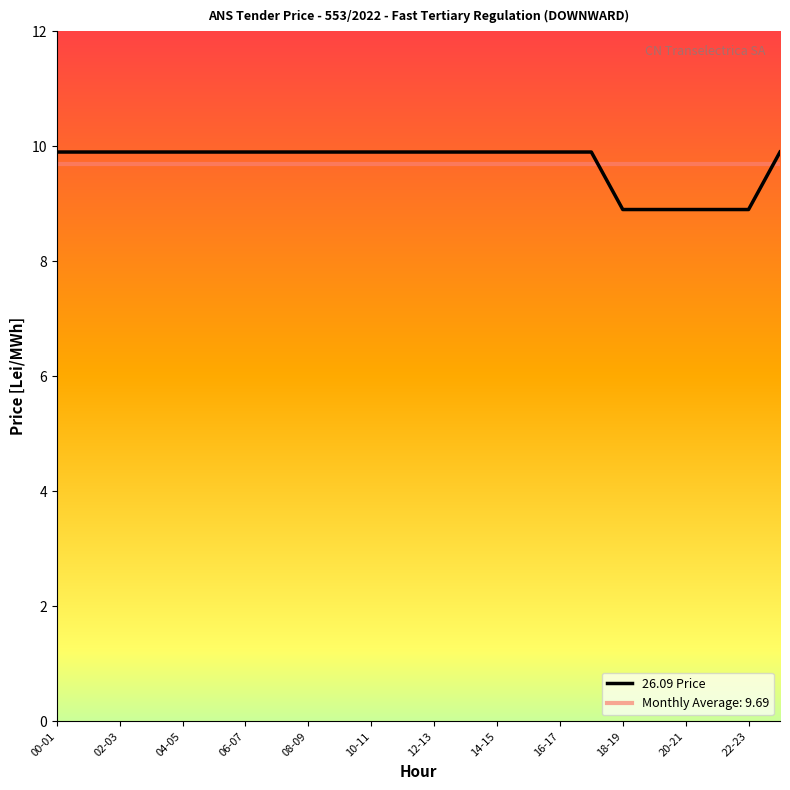

How many values exceed 9?

19